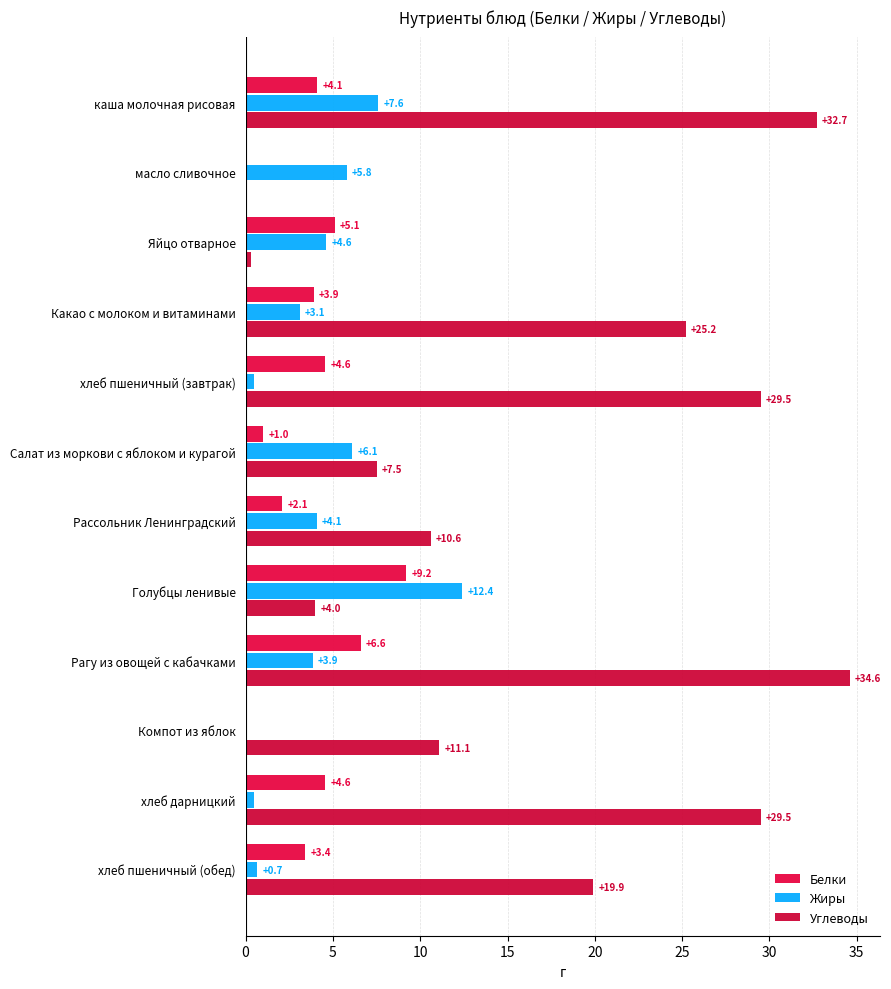

What are all the series names shown in the legend?

Белки, Жиры, Углеводы